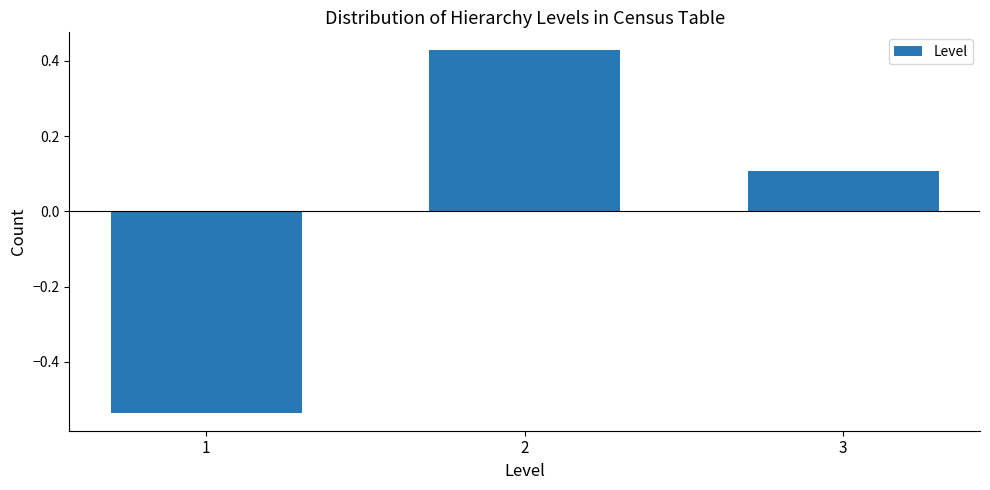

What is the value of the 3rd bar from the left?

0.1